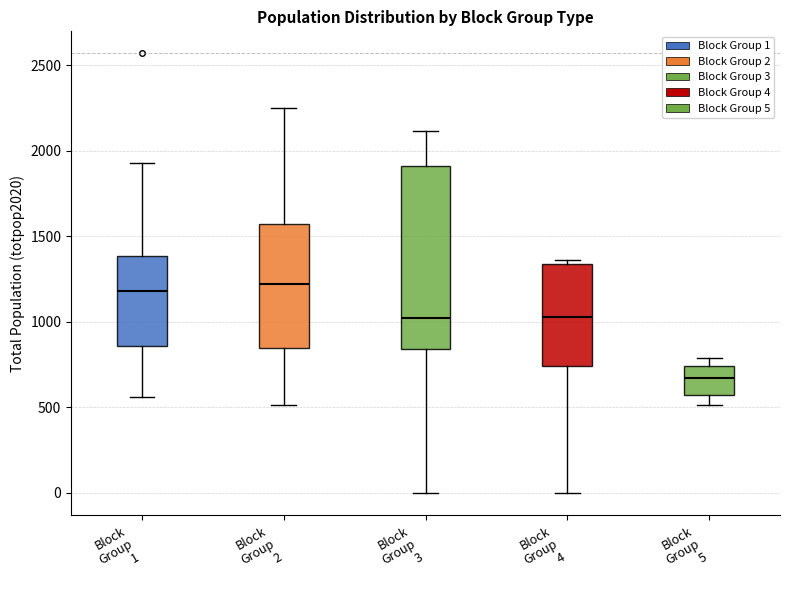

Comparing the boxes themselves (not the whiskers), which one is the tallest?

Block Group 3